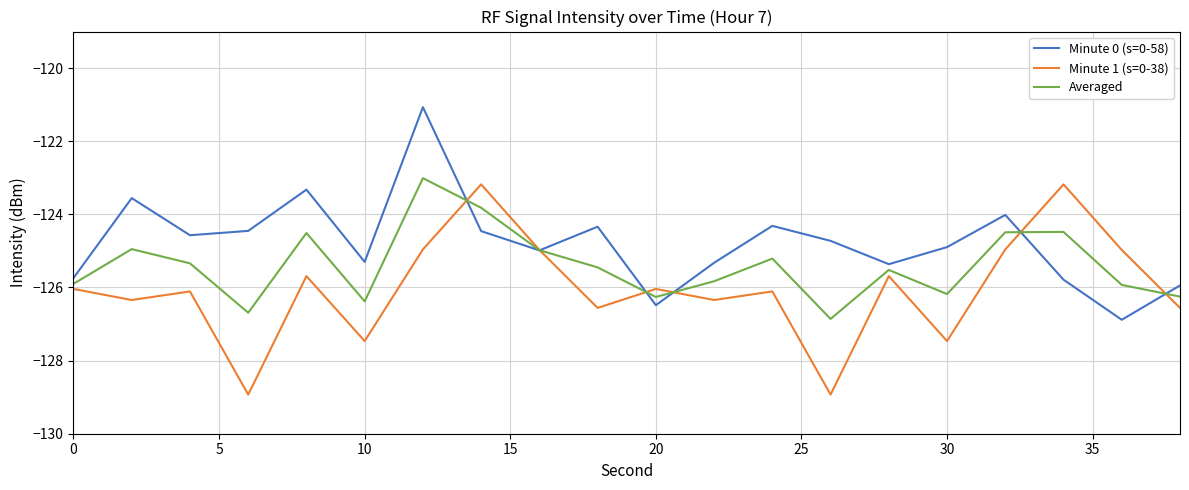

Is this an area chart (filled region under the line)?

No